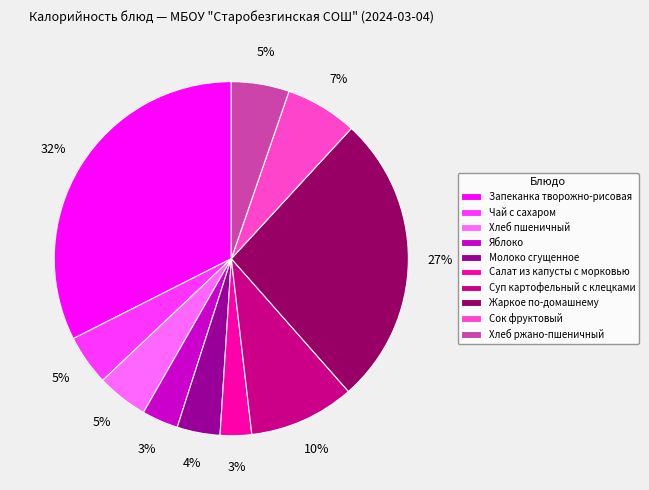

What is the ratio of the value at Сок фруктовый to the value at Салат из капусты с морковью?

2.3